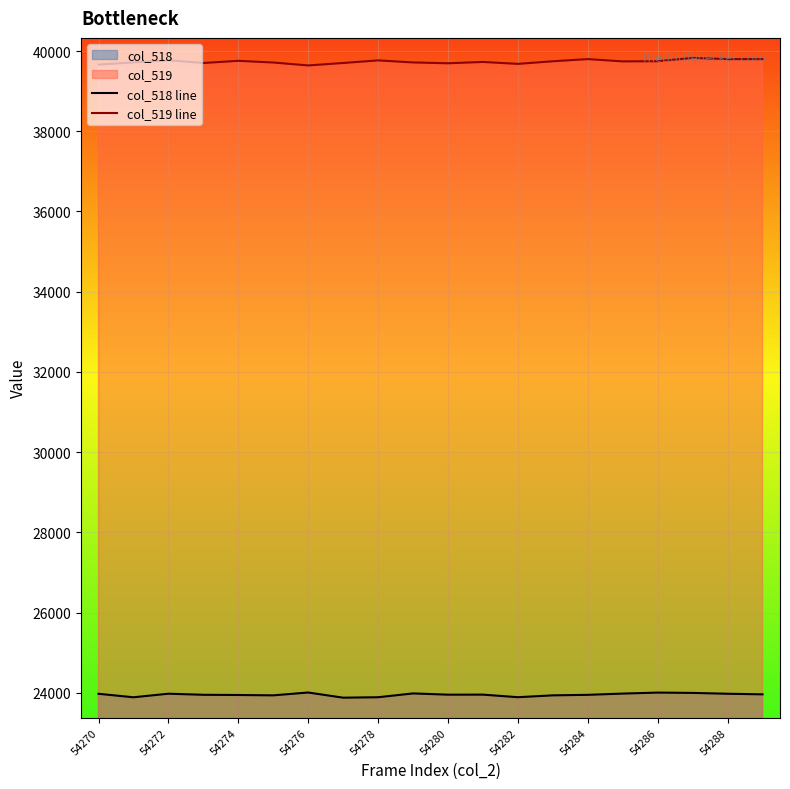

What is the sum of all col_519 line values?

794726